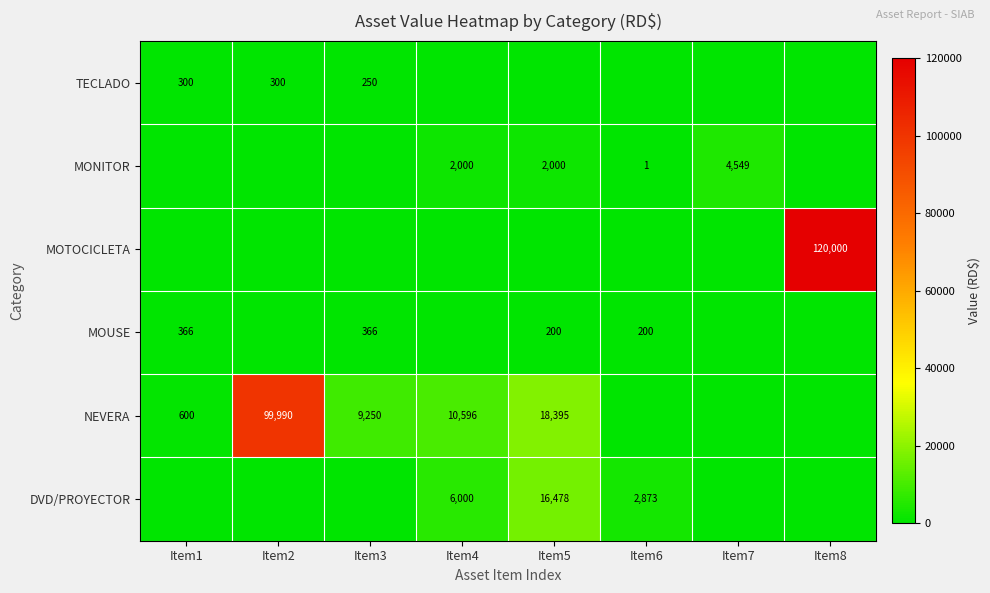

The value of NEVERA at Item5 is 18395. True or false?

True